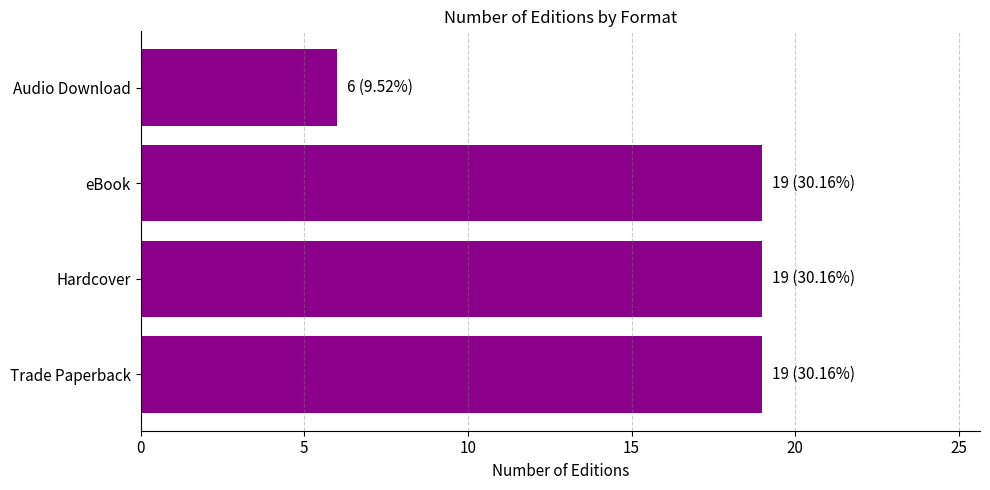

What is the approximate value at Hardcover, to the nearest 5?

20